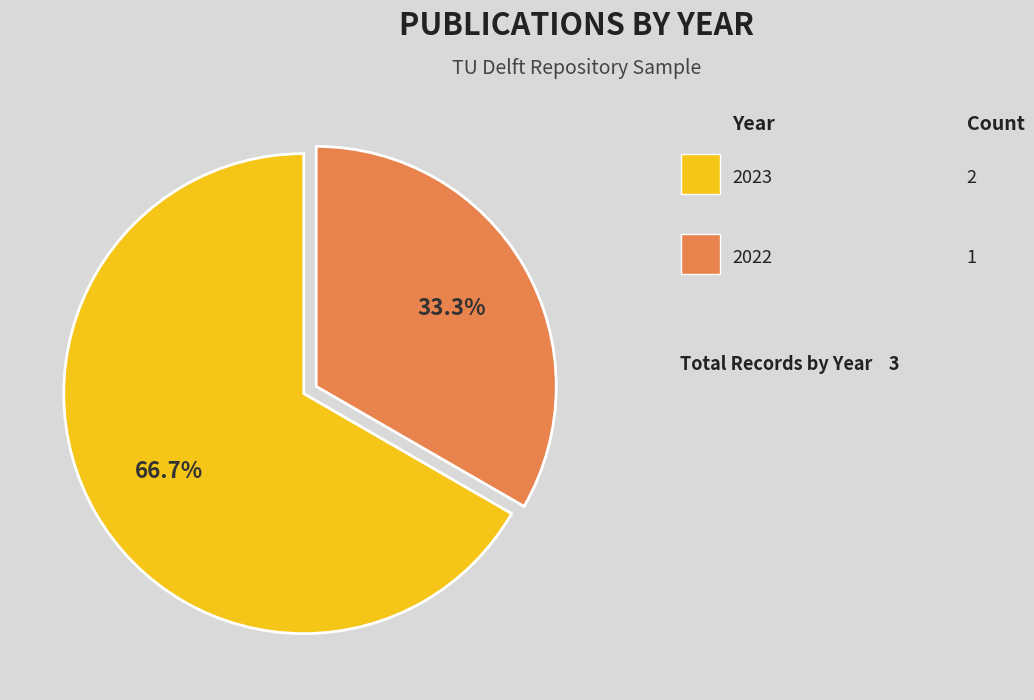

Is there a majority slice in this chart?

Yes